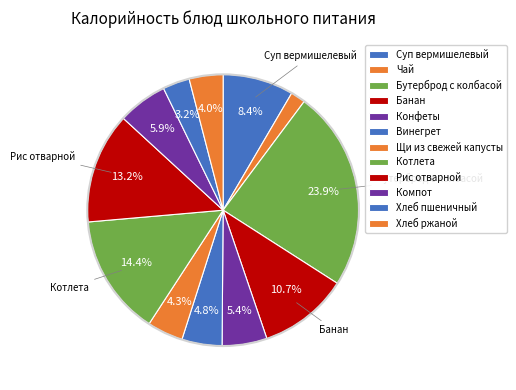

To the nearest percent, what is the combined percentage of Котлета and Бутерброд с колбасой?

38%